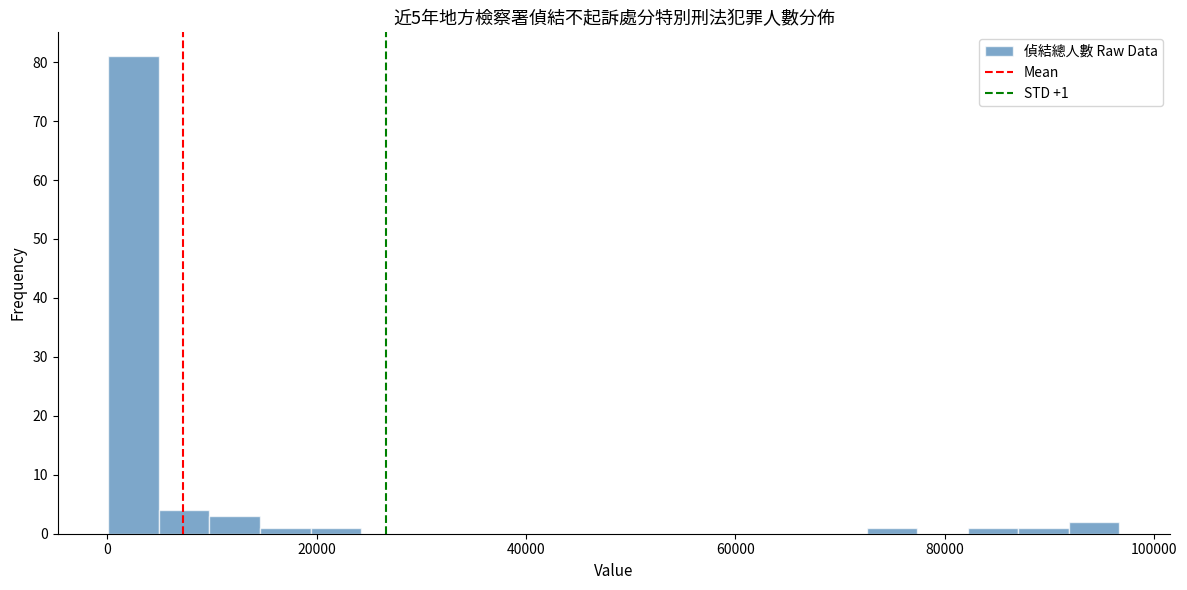

Around what value on the x-axis is the tallest bar? Give the approximate position of its centre, as read against the axis.

2000